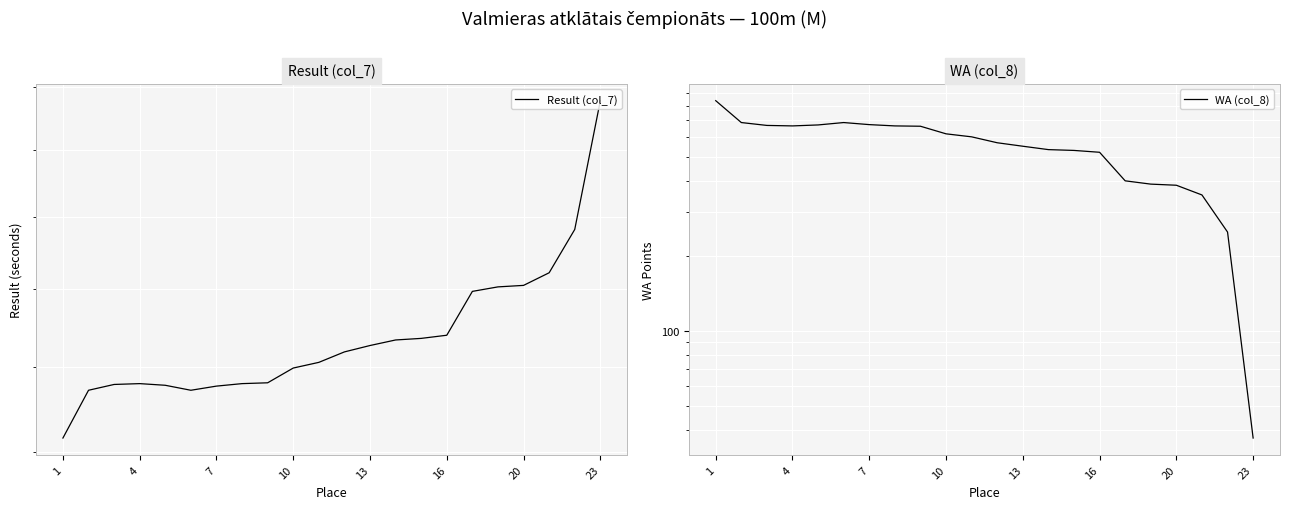

How many data points in Result (col_7) are less than 12?

10